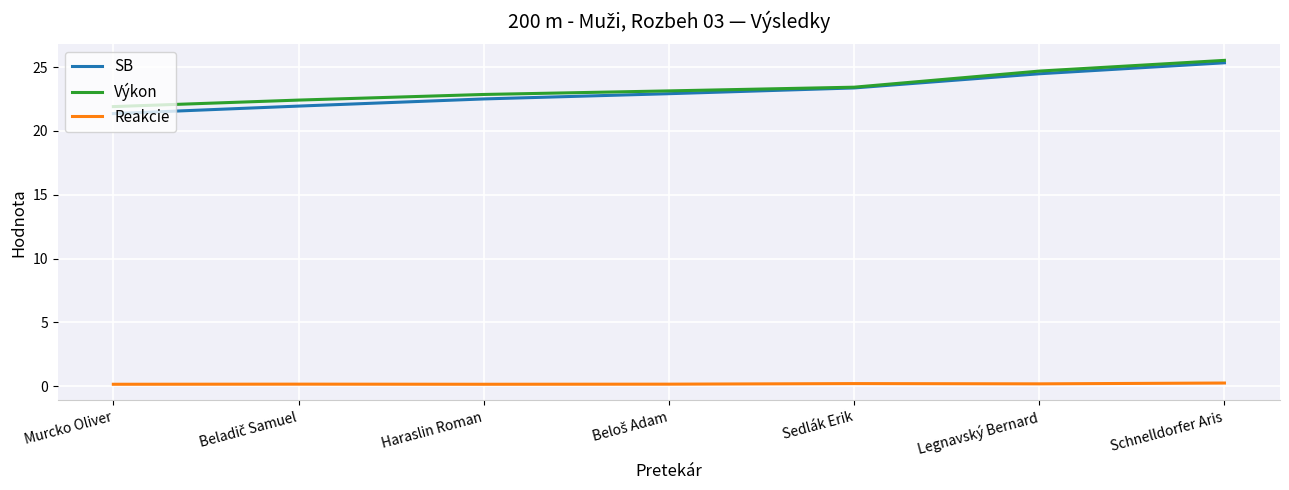

What is the spread (max minus min) of values at Sedlák Erik?

23.2